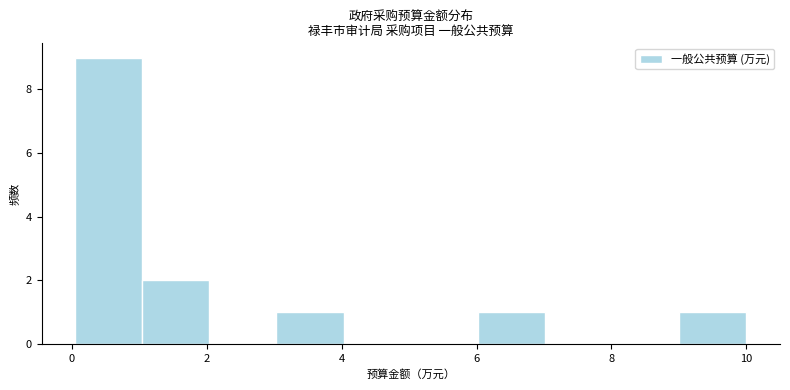

Which range on the x-axis has the tallest bar?

0 to 1